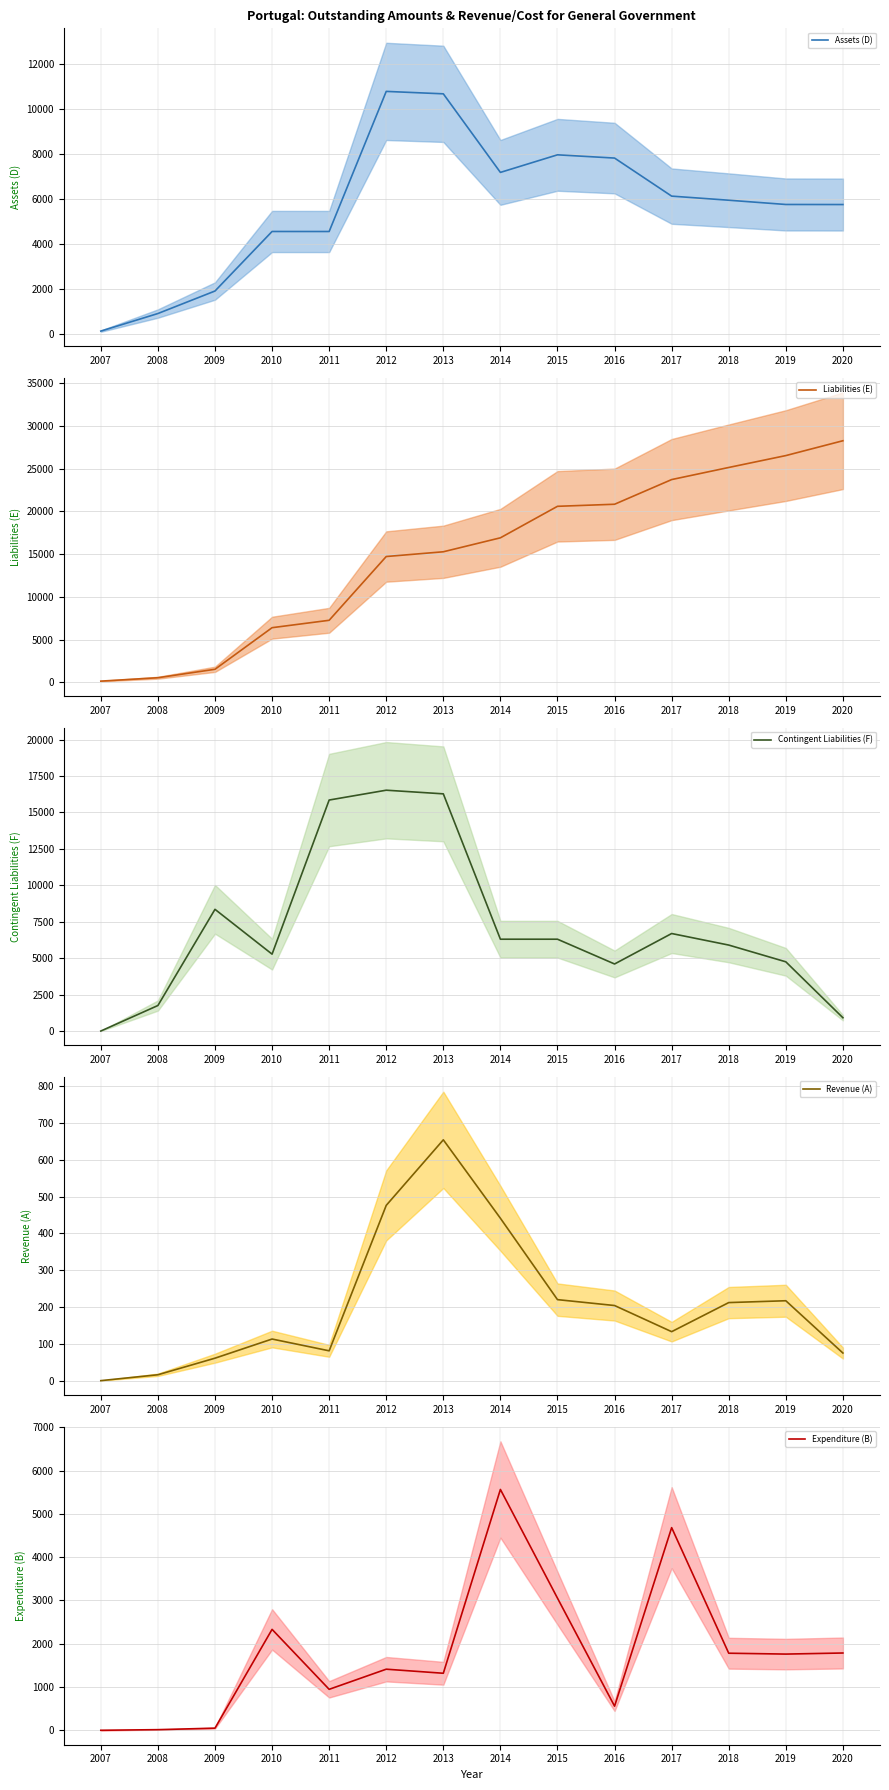

Read the Revenue (A) (mean) value at 2016.

204